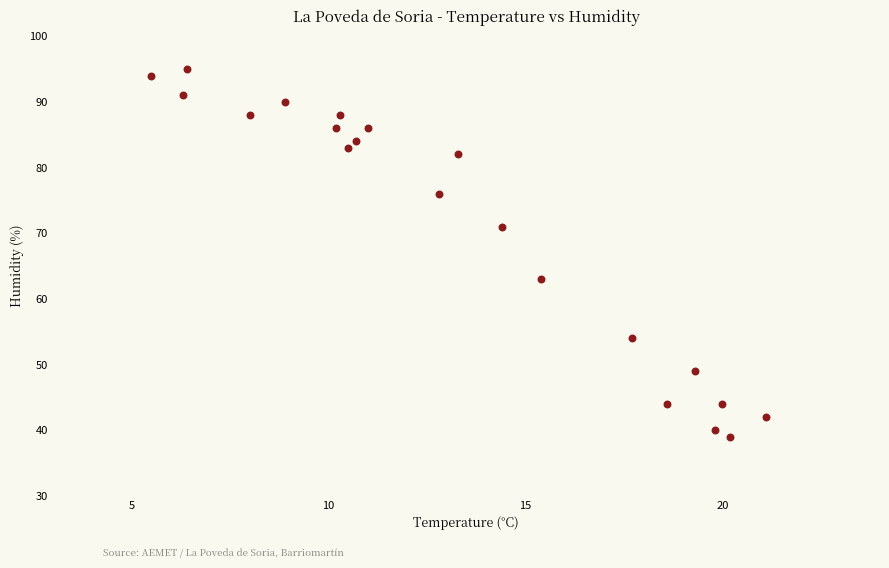

What is the range of Y values (max minus min)?

56